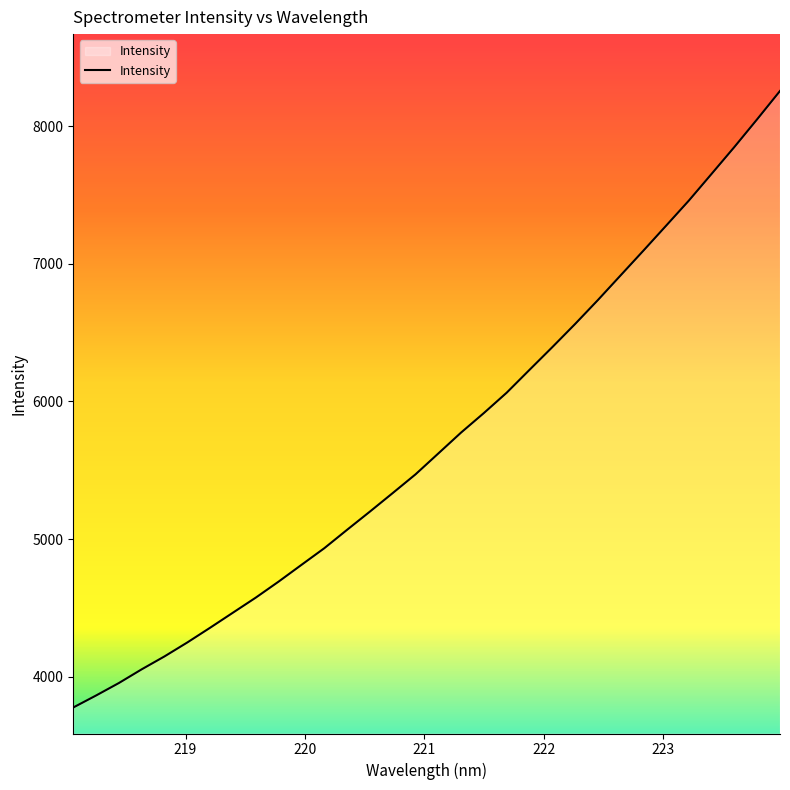

What is the difference between the maximum and minimum values?

4477.2